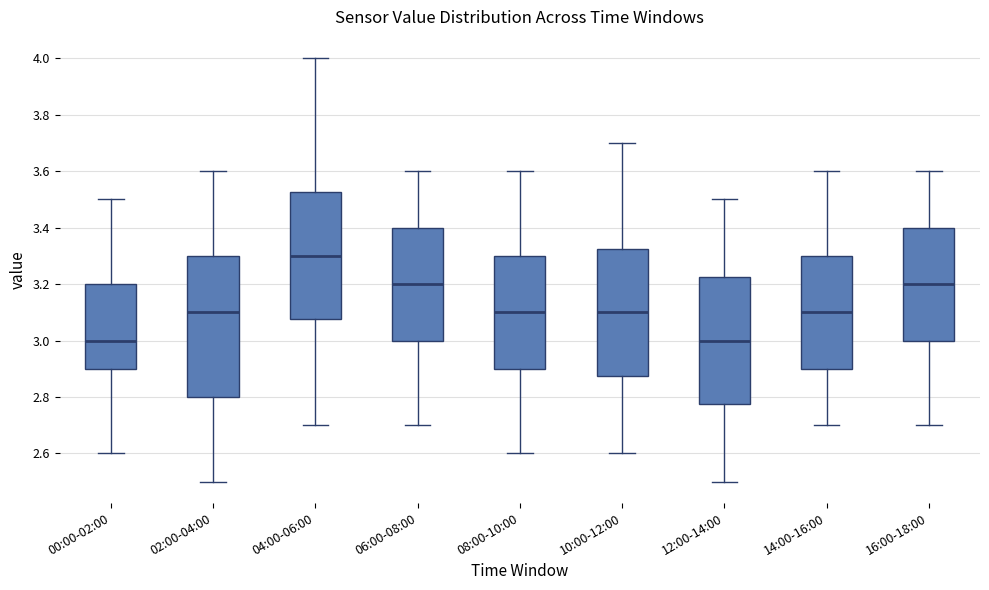

Reading left to right, transcribe this box plot: for each box, give where its median line is, the range the box spans, and where its two whiskers end, as read against the y-axis. The values are not printed on the chart, so give them approximately, as read against the axis.

00:00-02:00: median 3.00, box 2.90 to 3.20, whiskers 2.60 to 3.50
02:00-04:00: median 3.10, box 2.80 to 3.30, whiskers 2.50 to 3.60
04:00-06:00: median 3.30, box 3.08 to 3.52, whiskers 2.70 to 4.00
06:00-08:00: median 3.20, box 3.00 to 3.40, whiskers 2.70 to 3.60
08:00-10:00: median 3.10, box 2.90 to 3.30, whiskers 2.60 to 3.60
10:00-12:00: median 3.10, box 2.88 to 3.32, whiskers 2.60 to 3.70
12:00-14:00: median 3.00, box 2.78 to 3.22, whiskers 2.50 to 3.50
14:00-16:00: median 3.10, box 2.90 to 3.30, whiskers 2.70 to 3.60
16:00-18:00: median 3.20, box 3.00 to 3.40, whiskers 2.70 to 3.60